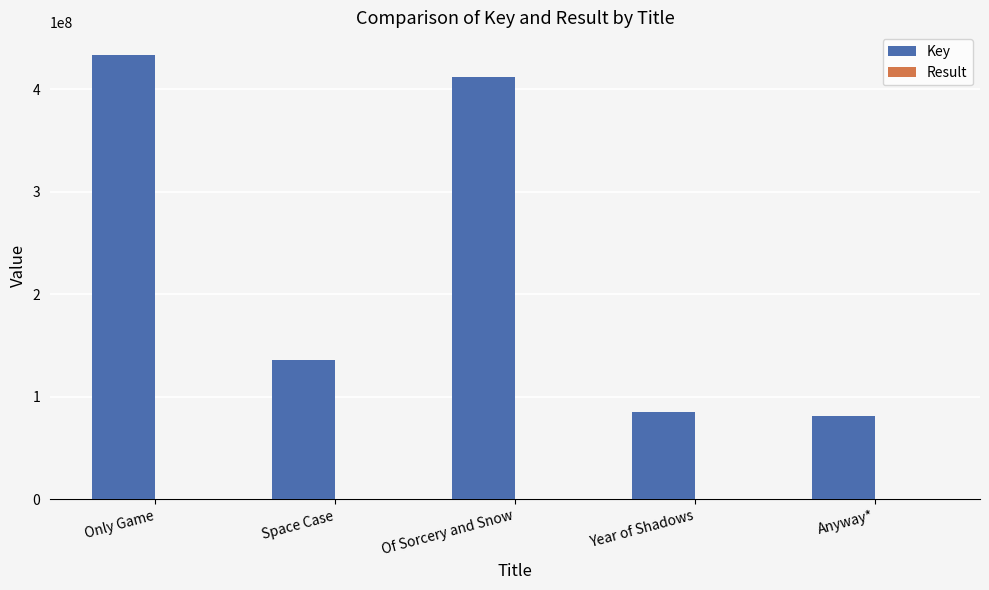

At which label does Key reach its peak?

Only Game